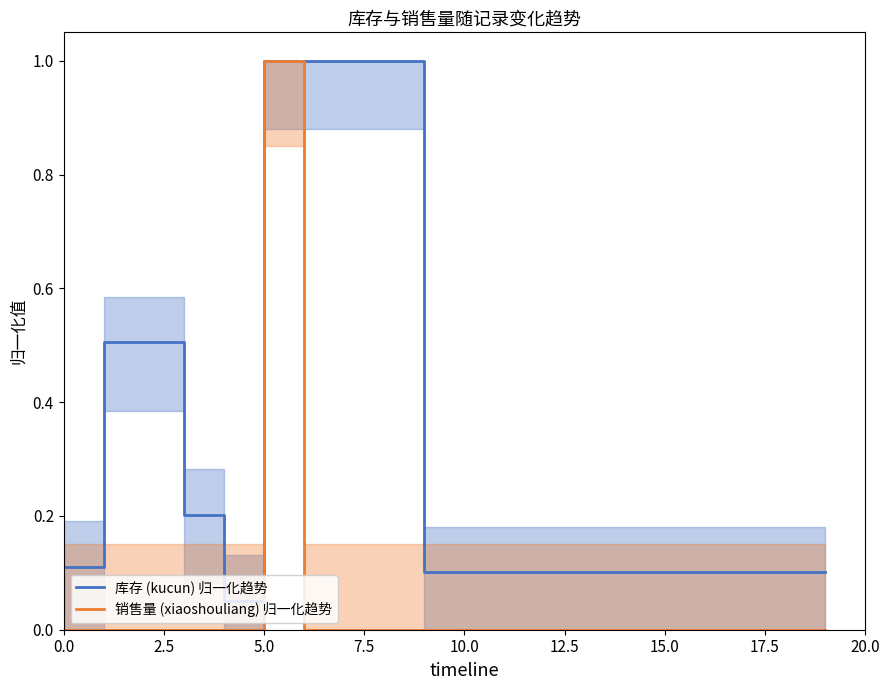

Does the chart display data point markers on the line(s)?

No